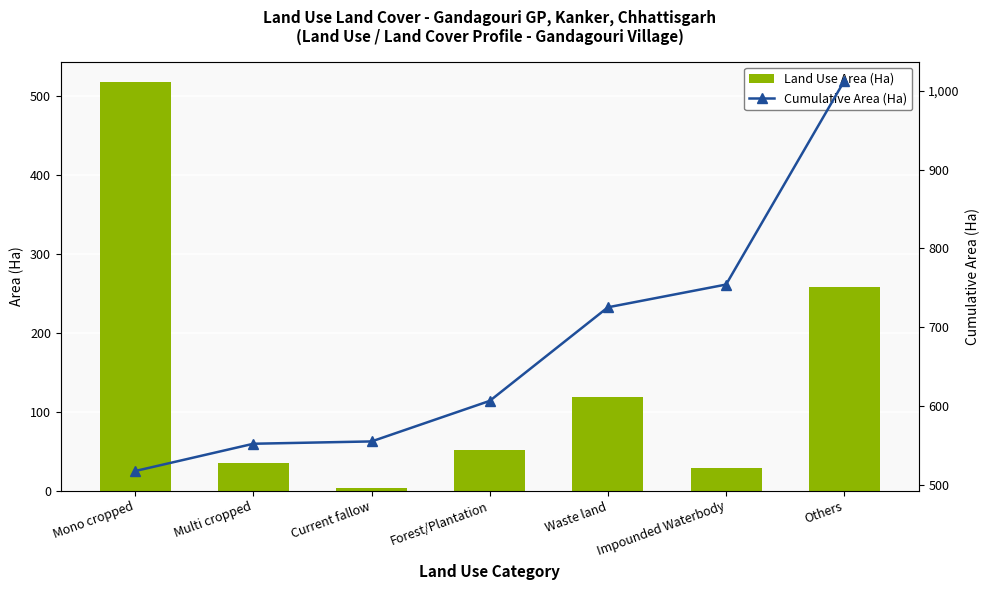

What is the label of the 2nd bar from the left?

Multi cropped